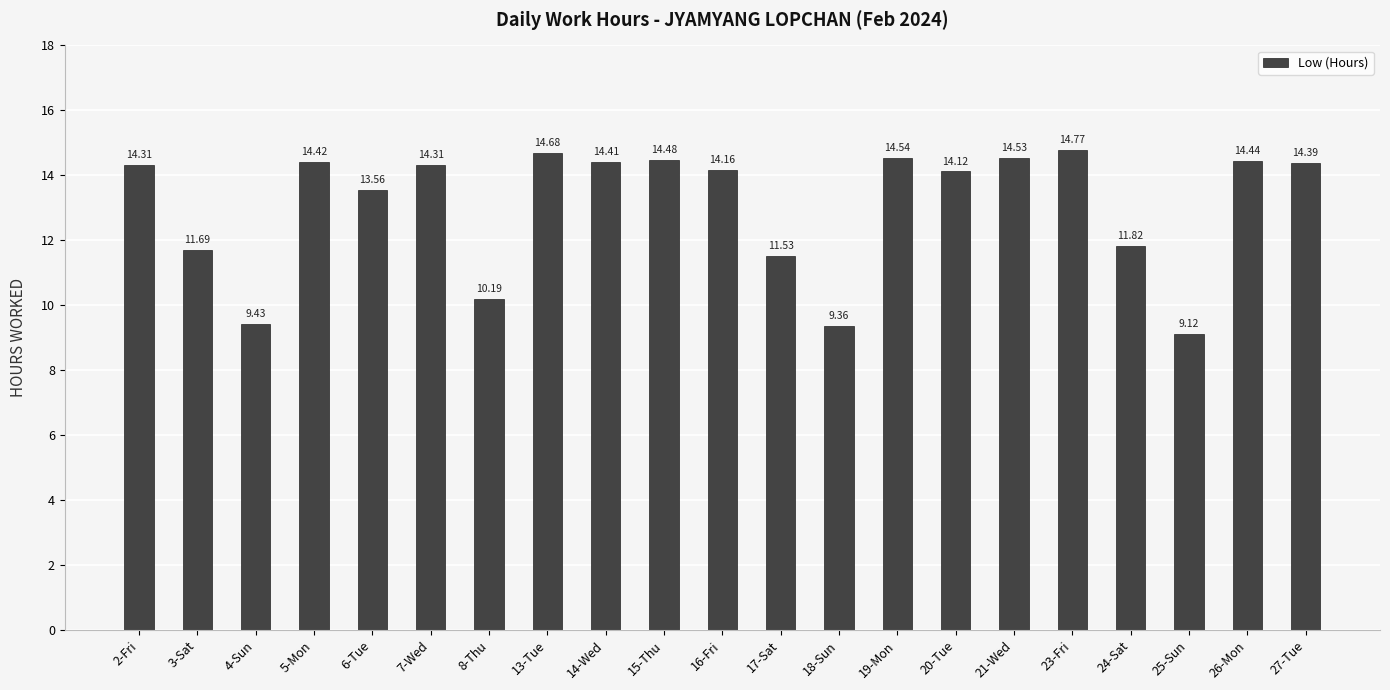

At which label is the value closest to 11?

17-Sat